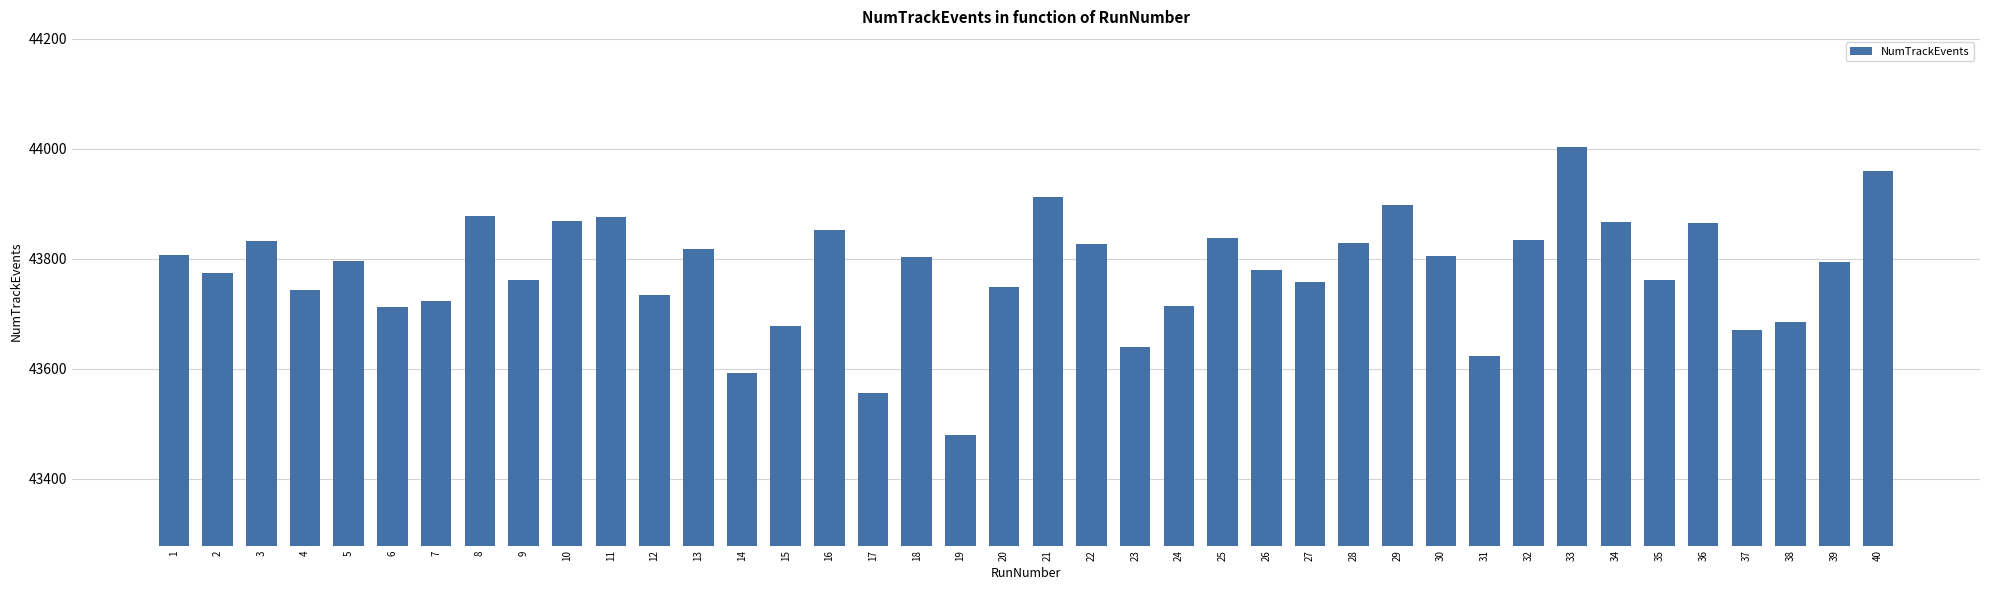

Approximately how many times larger is the value at 19 compared to 32?

1.0